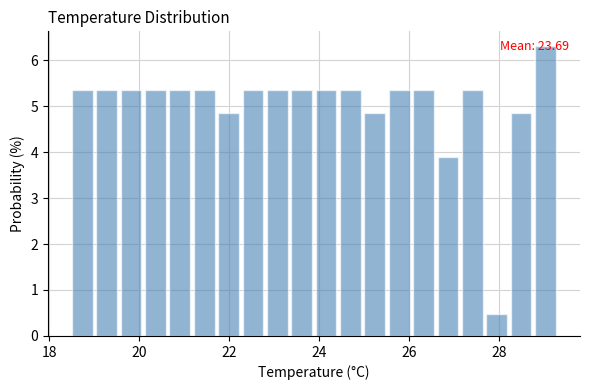

Read against the x-axis, roughly where is the centre of the tallest bar?

29.0